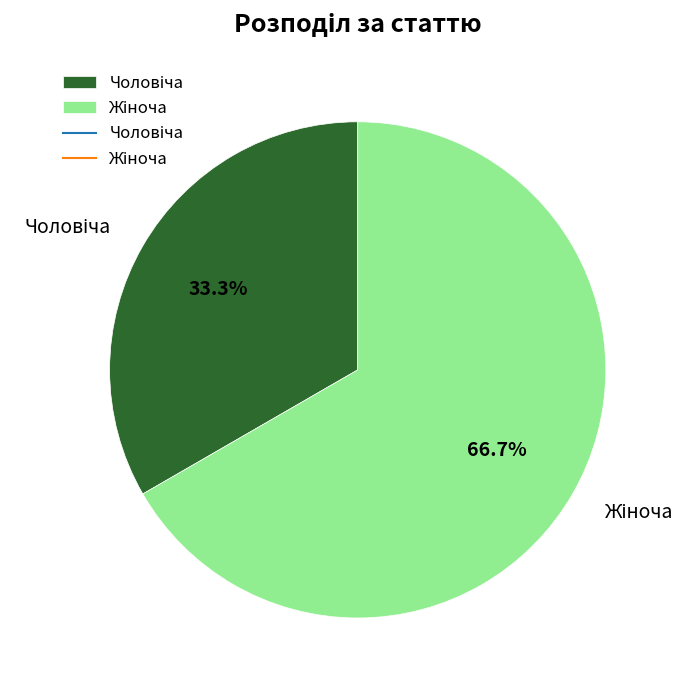

Is there a majority slice in this chart?

Yes